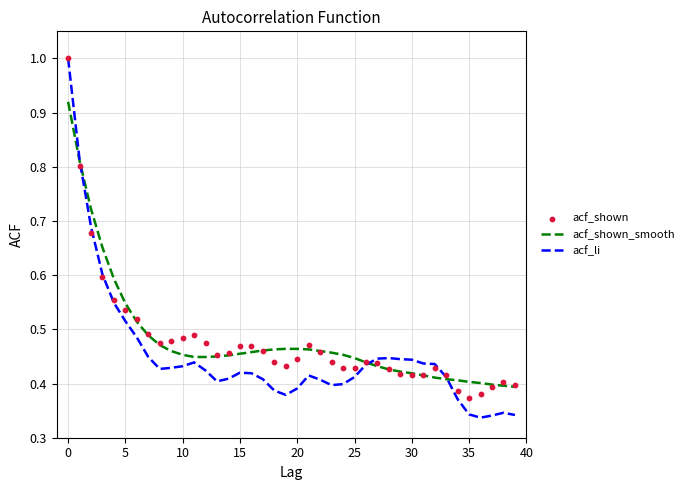

What are all the series names shown in the legend?

acf_shown_smooth, acf_li, acf_shown